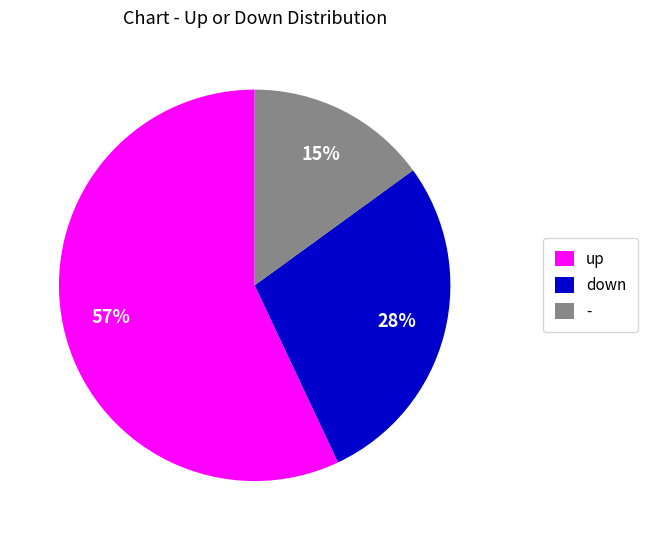

Combined, do - and down account for over 50%?

No